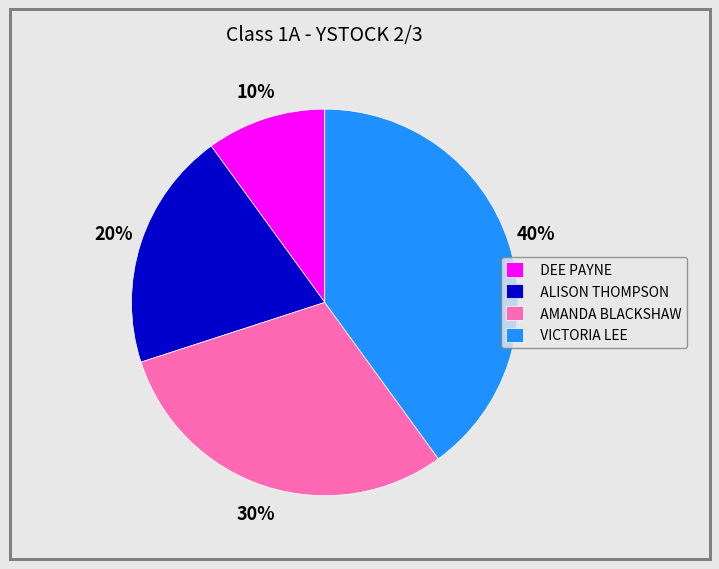

Between ALISON THOMPSON and DEE PAYNE, which is larger?

ALISON THOMPSON